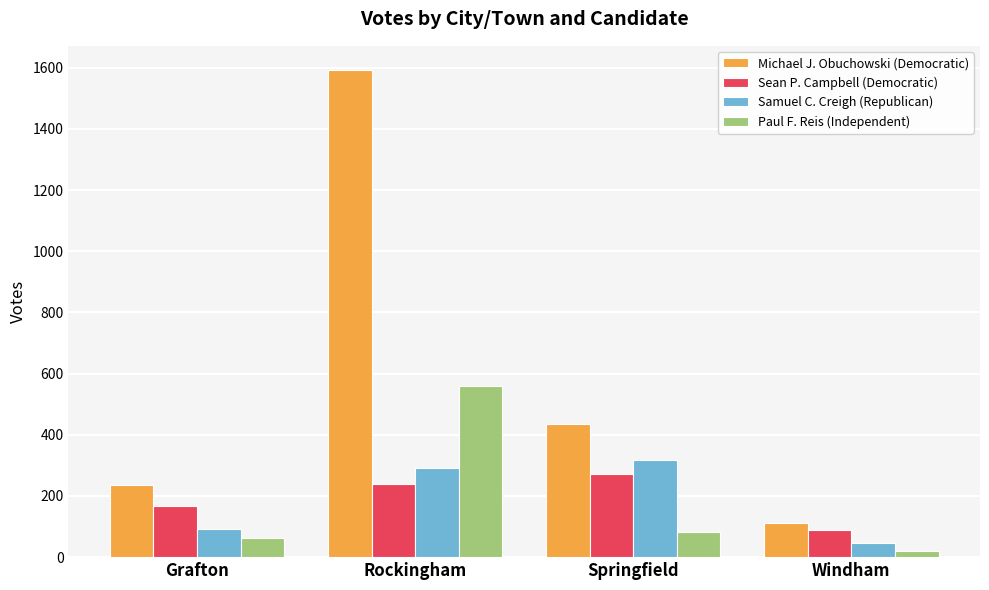

How many categories are shown in the chart?

4